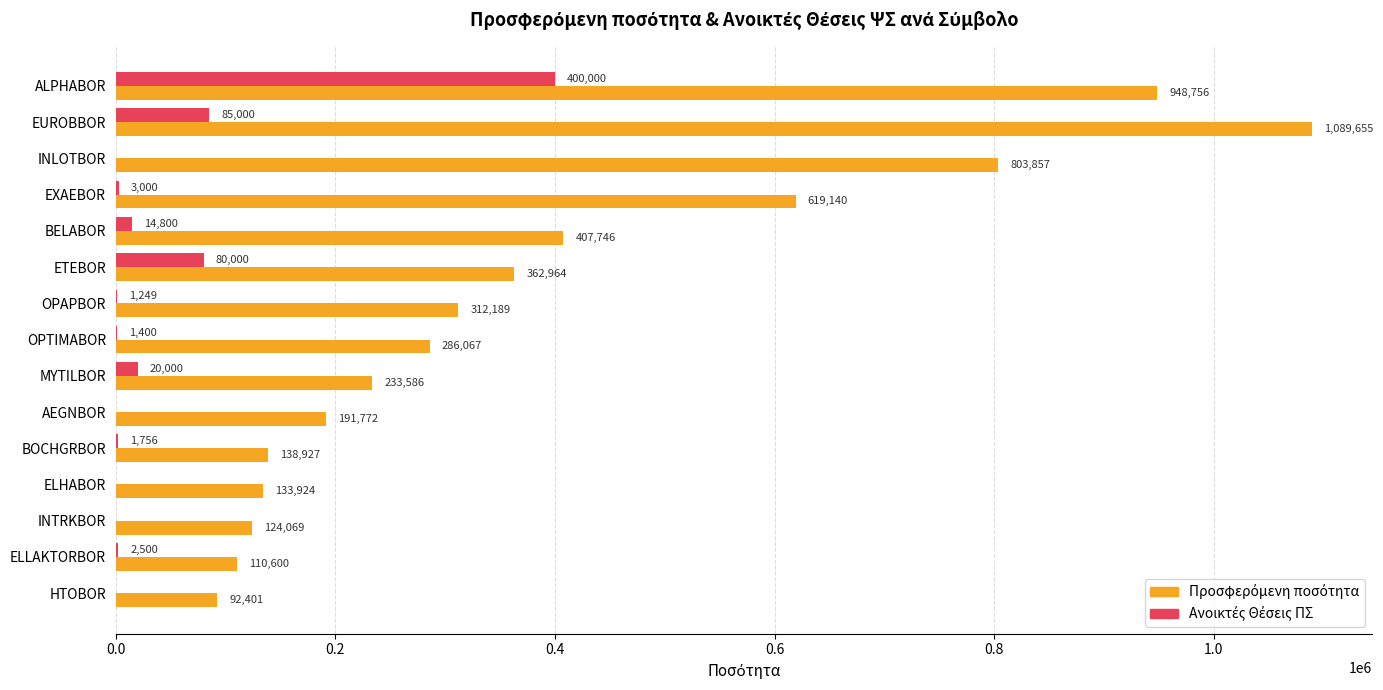

Which category has the highest value across all series?

EUROBBOR